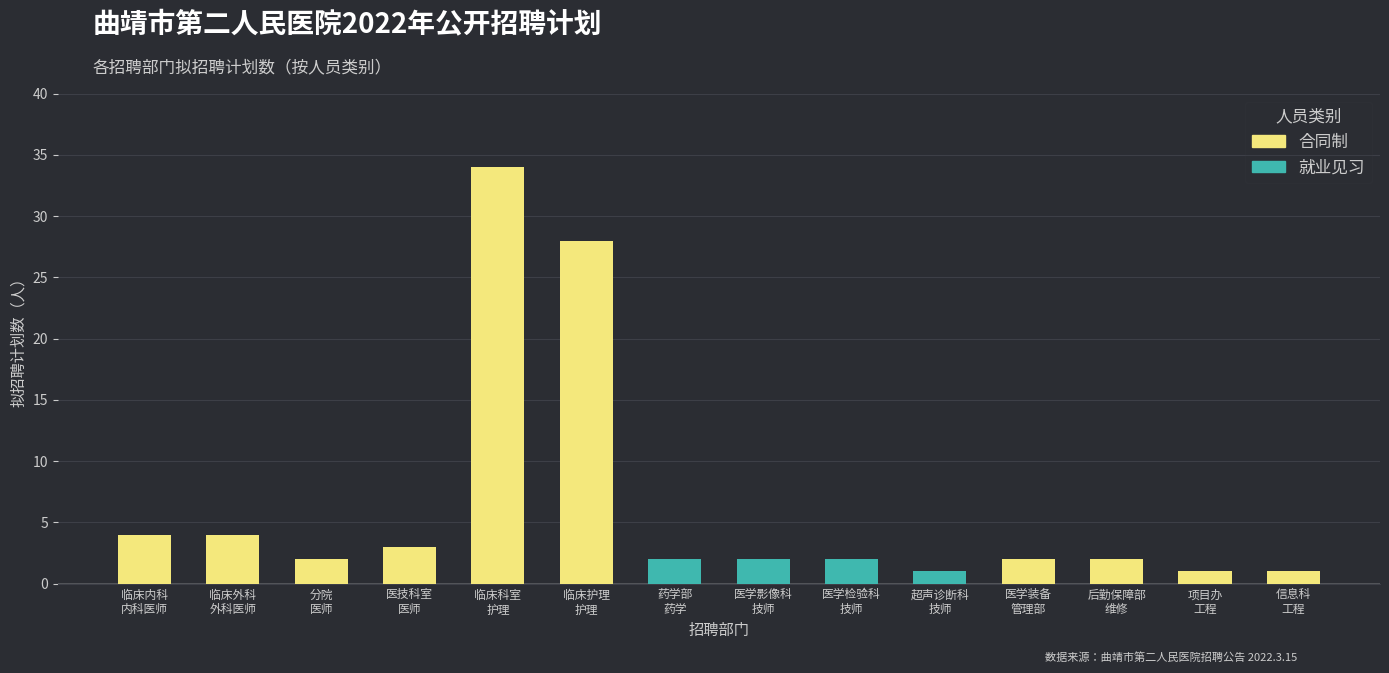

What is the highest value of the 合同制 series?

34